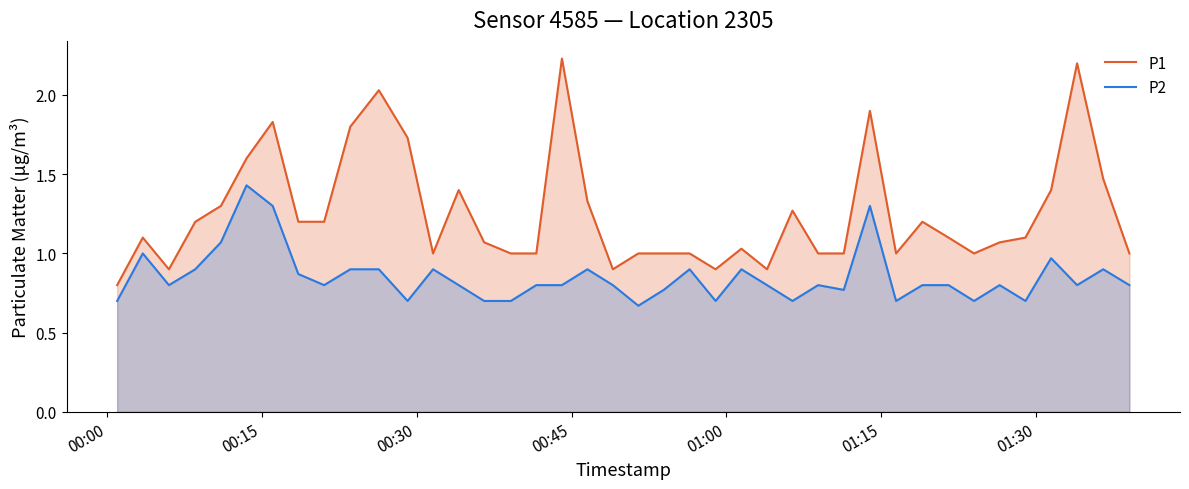

What is the value of the P1 point at the 17th from the left?

1.0